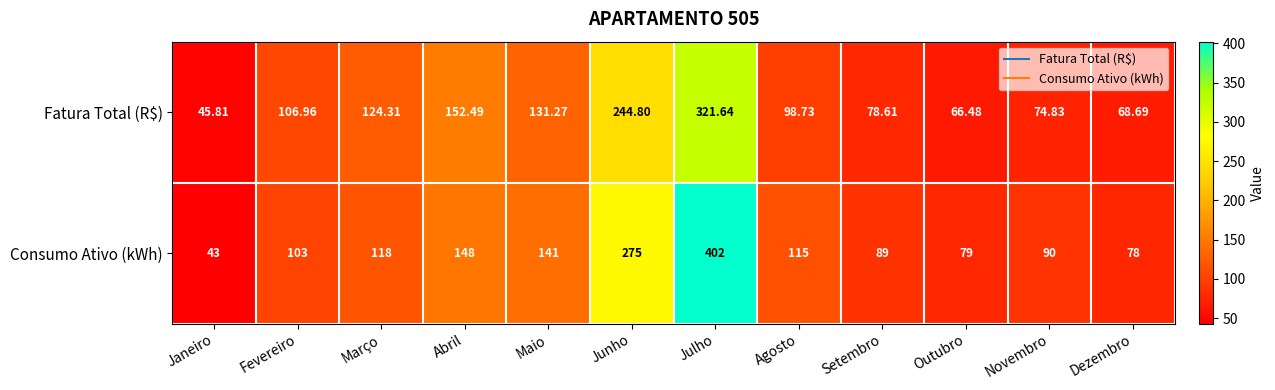

List the series in order of their peak value, highest first.

Consumo Ativo (kWh), Fatura Total (R$)